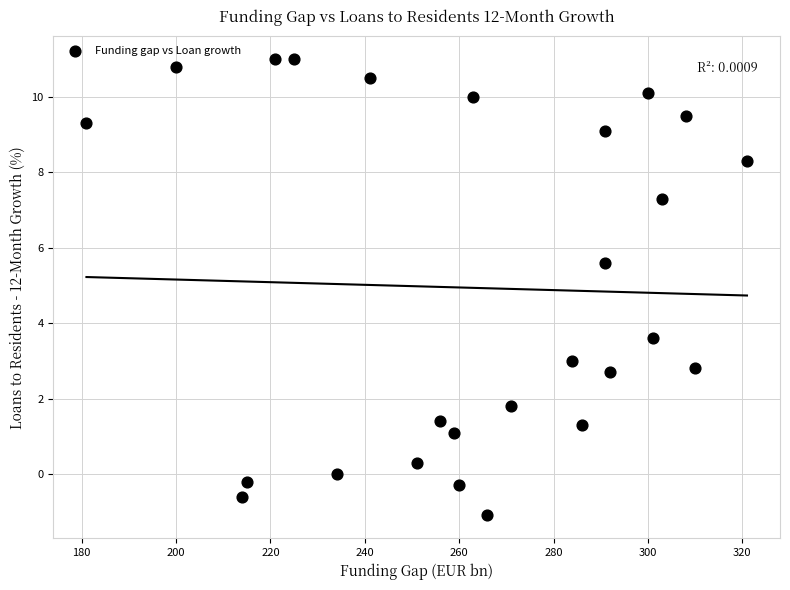

What is the range of X values (max minus min)?

140.0